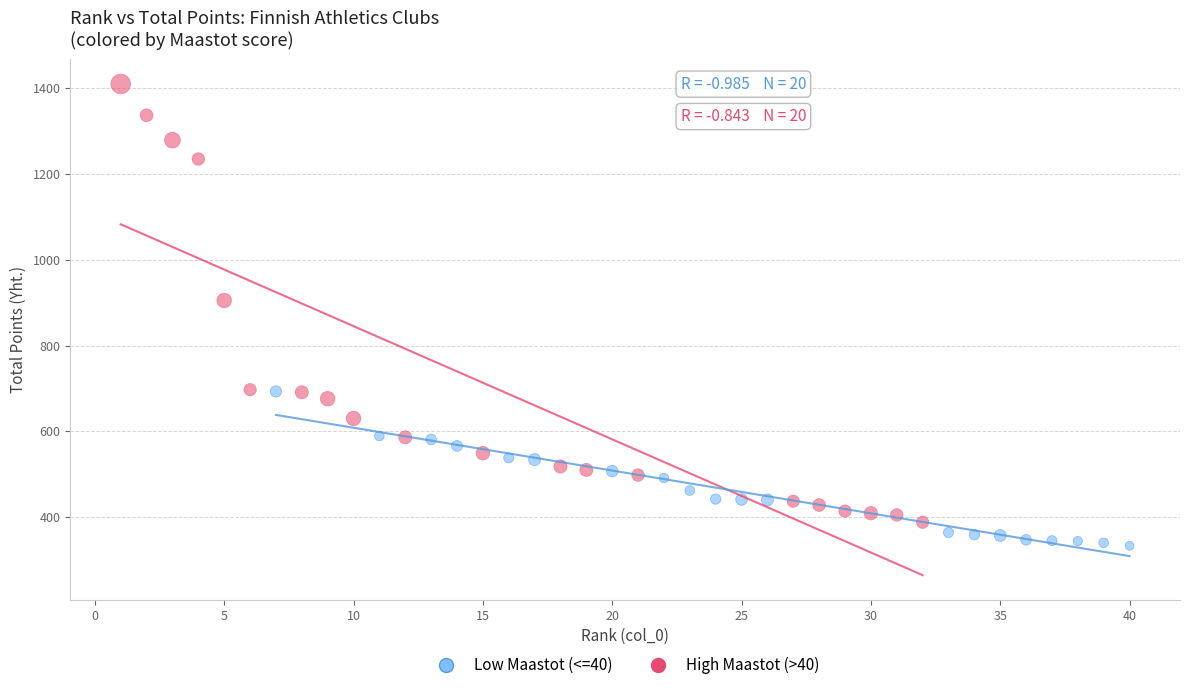

Which series contains the lowest Y value?

Low Maastot (<=40)